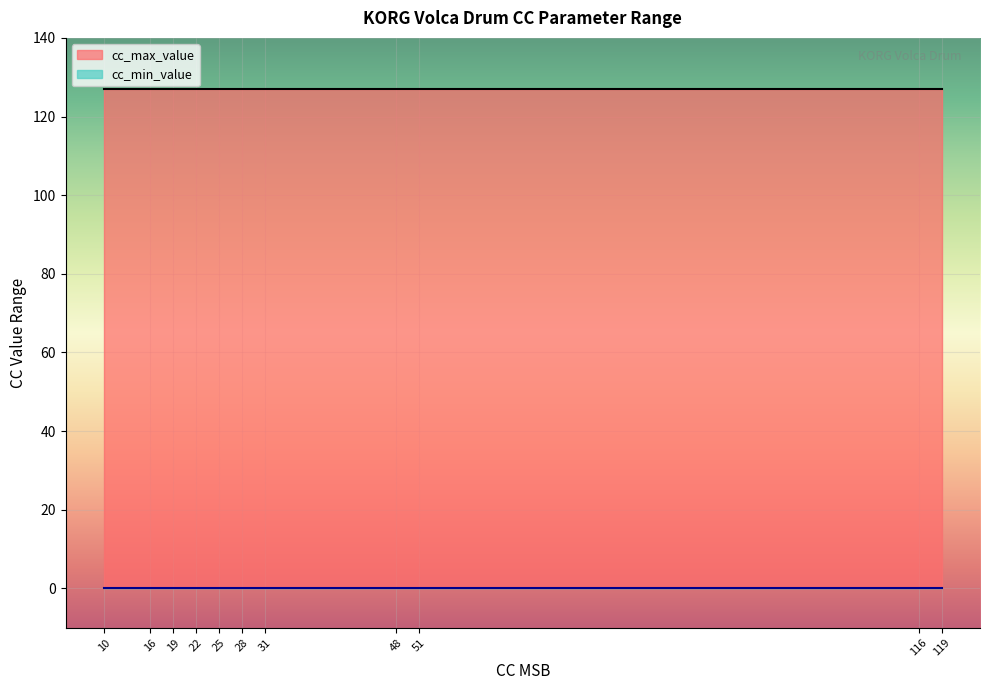

What are all the series names shown in the legend?

cc_min_value, cc_max_value